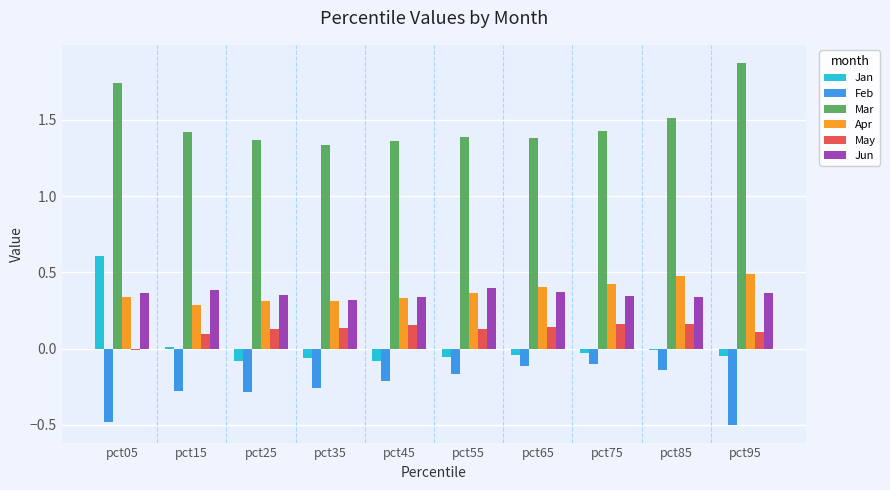

What is the sum of the Jun values at pct35 and pct65?

0.7